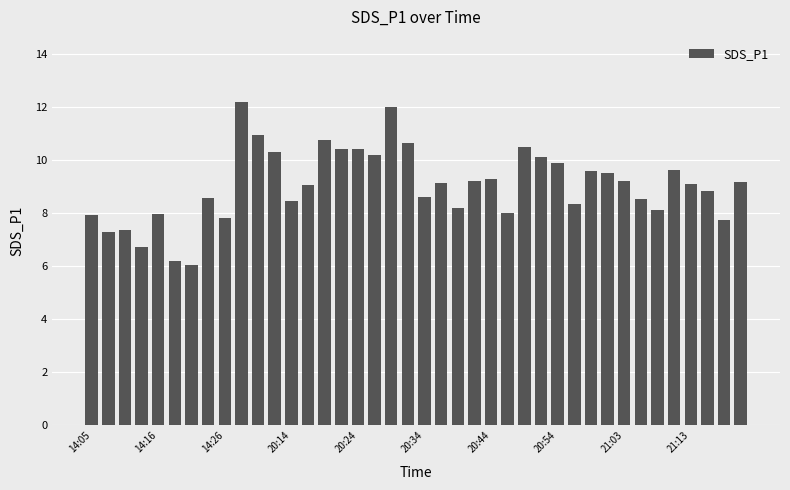

What is the average value?

9.1